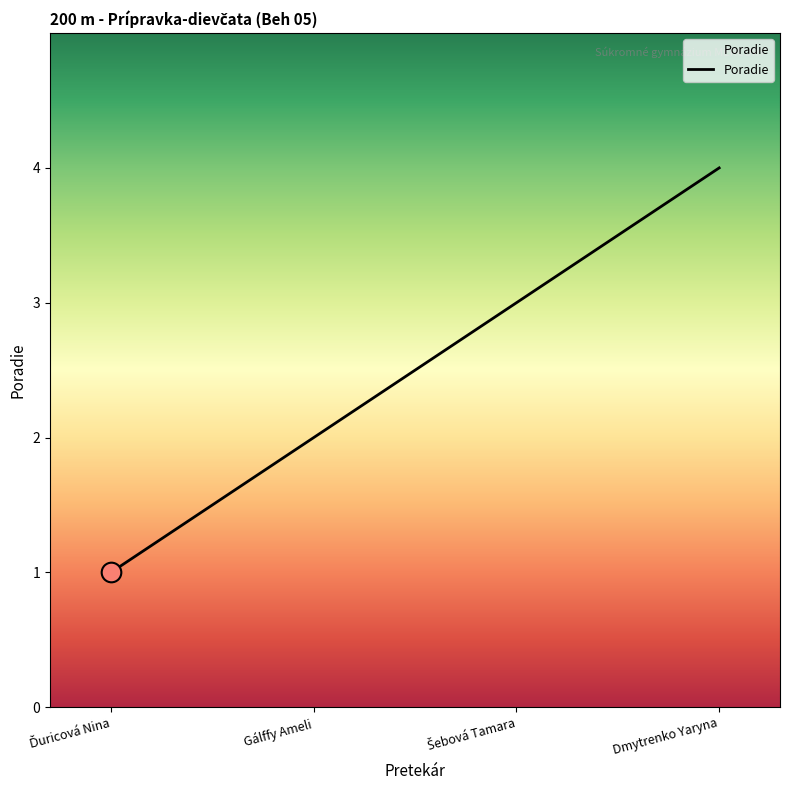

Approximately how many times larger is the value at Dmytrenko Yaryna compared to Gálffy Ameli?

2.0